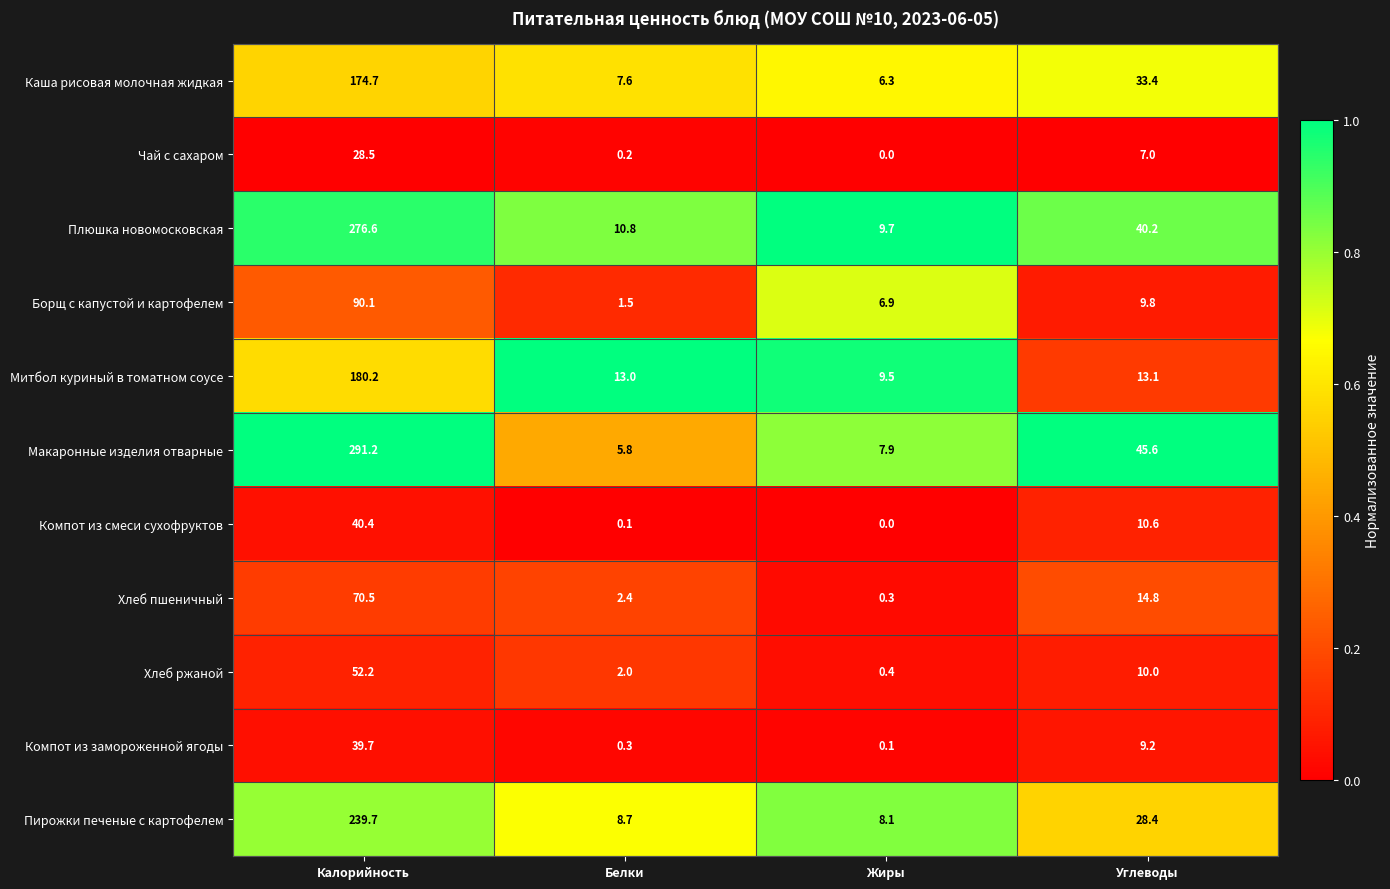

Which series has the largest range (max minus min)?

Макаронные изделия отварные